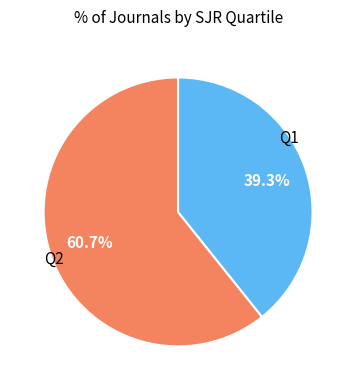

Is there a majority slice in this chart?

Yes